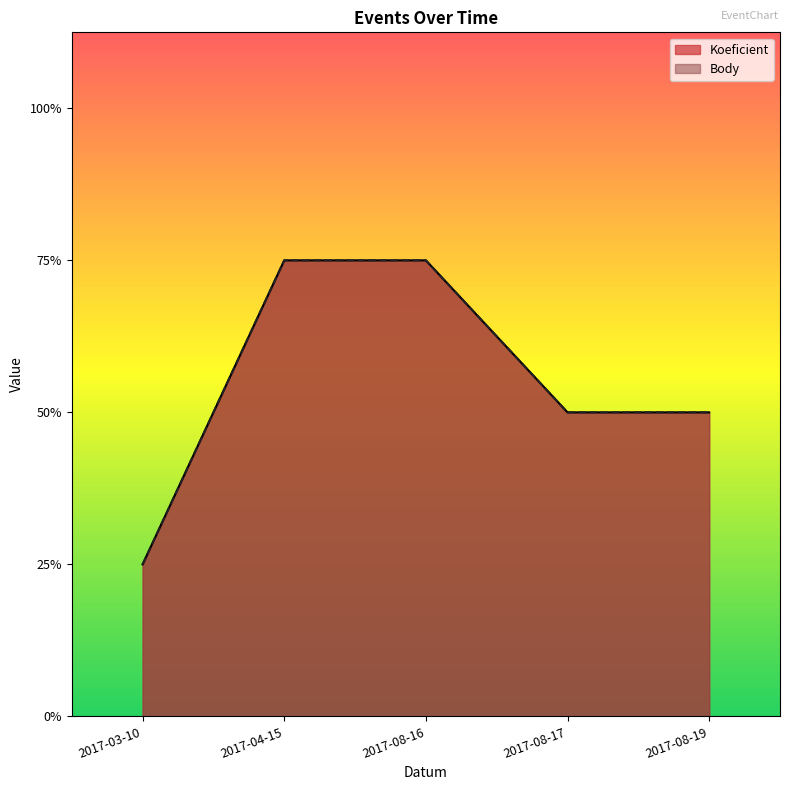

Reading left to right, list all the values displayed in this chart.

Koeficient: 1	3	3	2	2
Body: 1	3	3	2	2